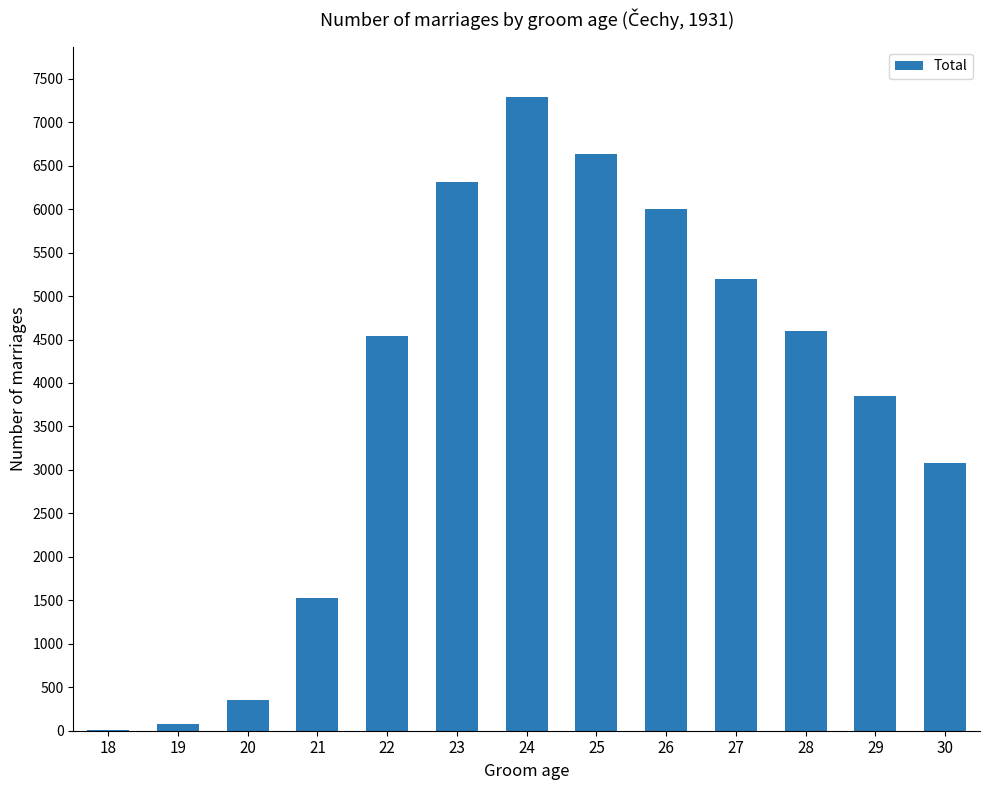

Reading left to right, what are all the values shown in this chart?

18=8	19=81	20=349	21=1526	22=4542	23=6317	24=7285	25=6633	26=6000	27=5196	28=4602	29=3845	30=3082